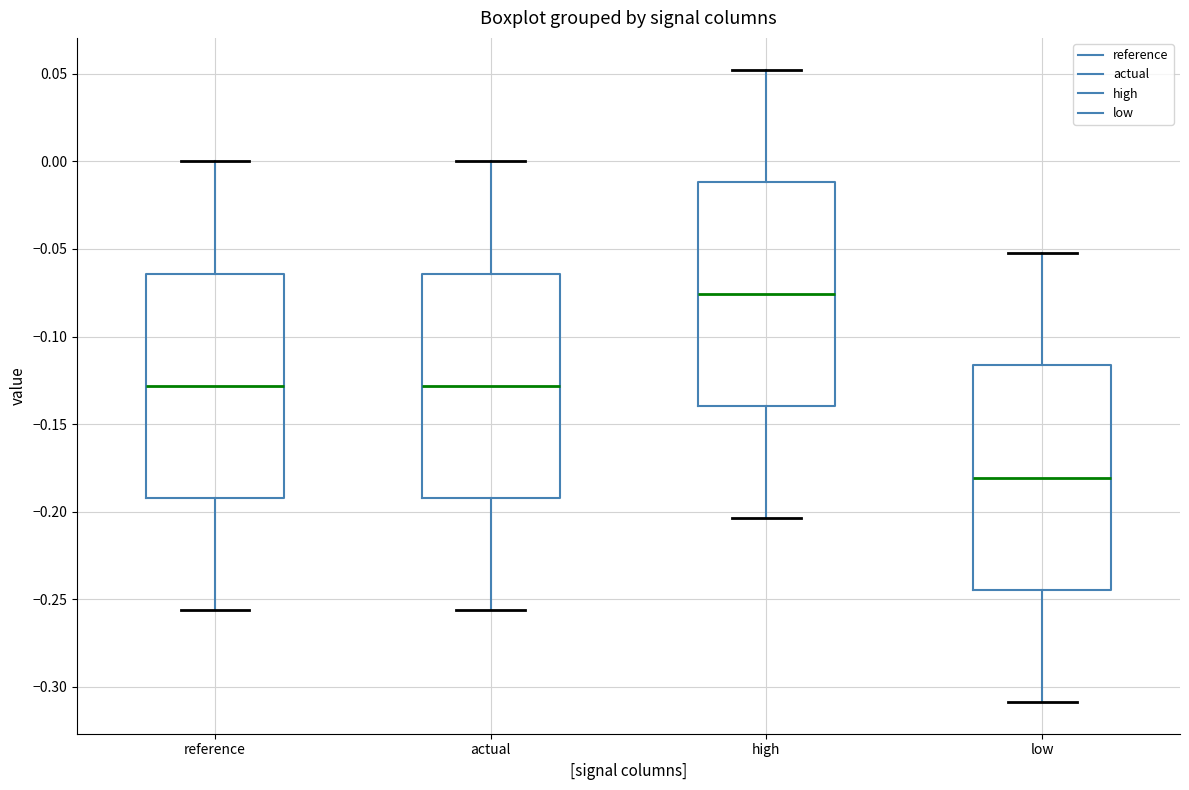

Reading left to right, read every box against the y-axis: the position of its median line, the range the box covers, and the ends of its whiskers. The values are not printed on the chart, so give them approximately, as read against the axis.

reference: median -0.130, box -0.190 to -0.065, whiskers -0.255 to 0.000
actual: median -0.130, box -0.190 to -0.065, whiskers -0.255 to 0.000
high: median -0.075, box -0.140 to -0.010, whiskers -0.205 to 0.050
low: median -0.180, box -0.245 to -0.115, whiskers -0.310 to -0.050